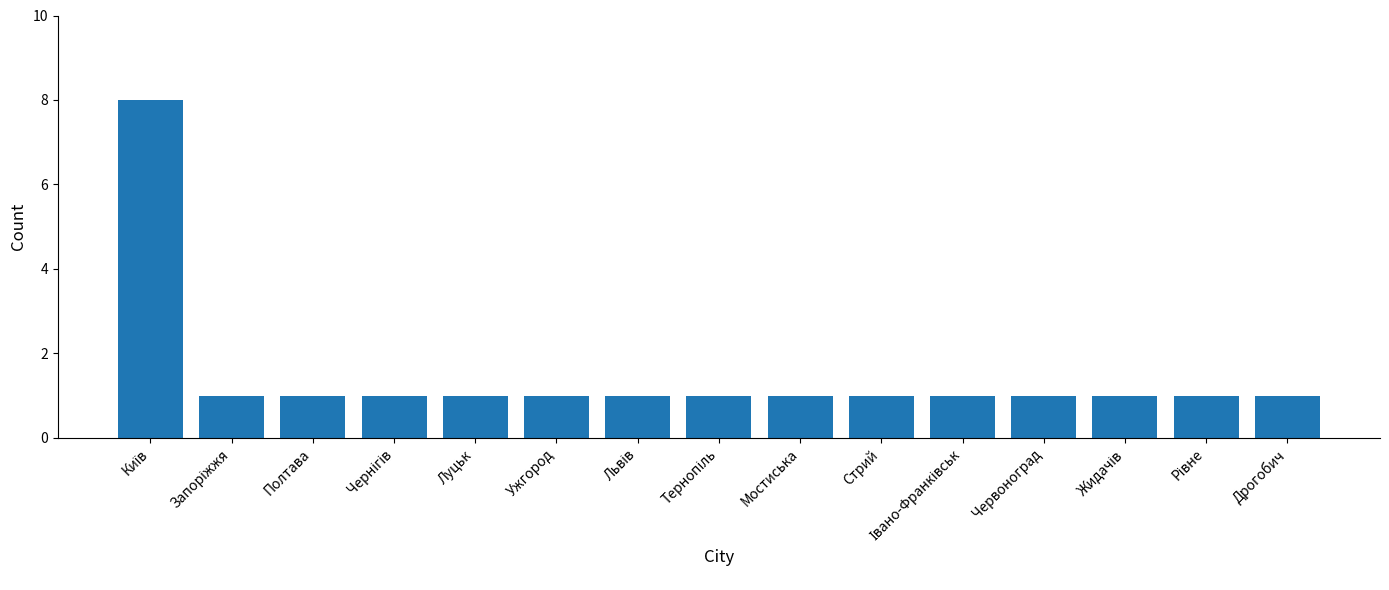

Is it true that the value at Стрий is 0?

False